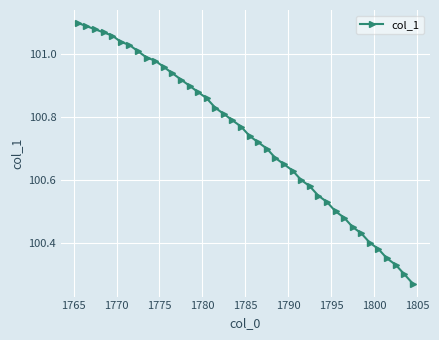

What is the sum of all values?

4029.4